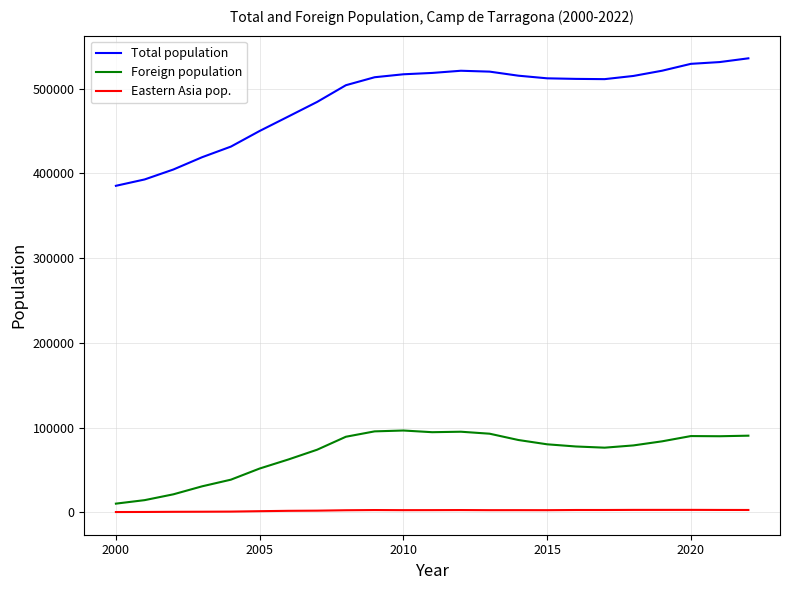

What is the average value of the Foreign population series?

70367